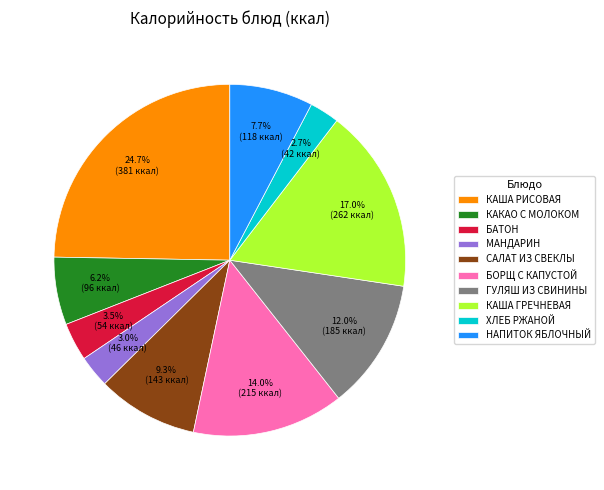

What portion of the pie excludes БОРЩ С КАПУСТОЙ?

86.0%